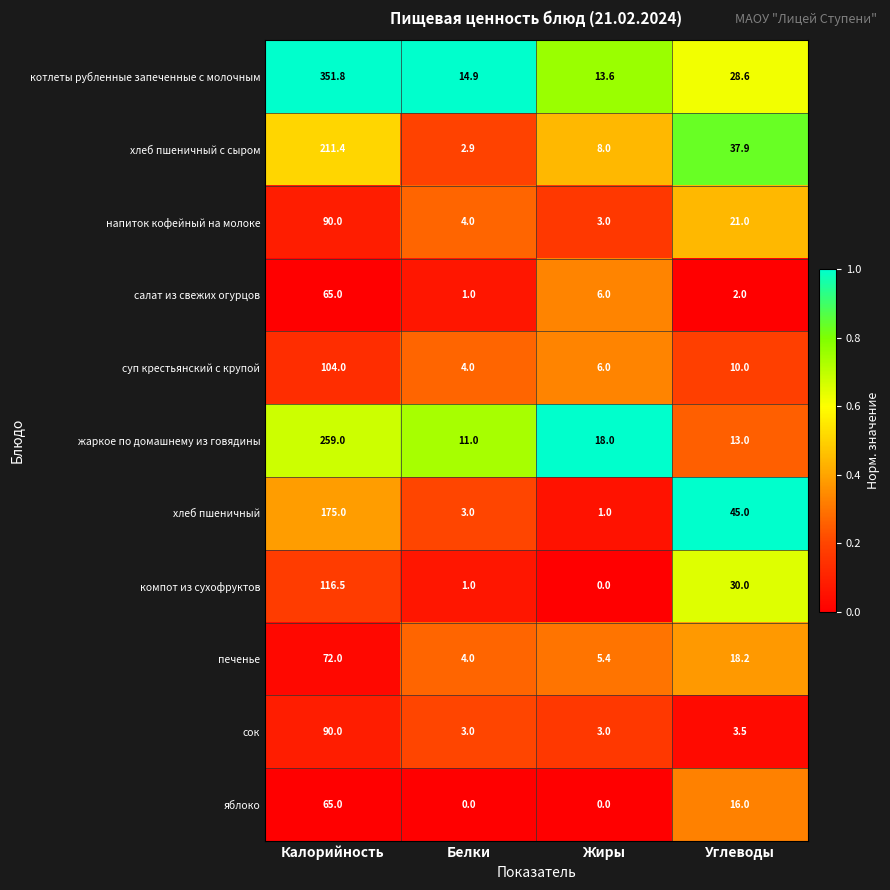

The value of сок at Калорийность is 33.6. True or false?

False